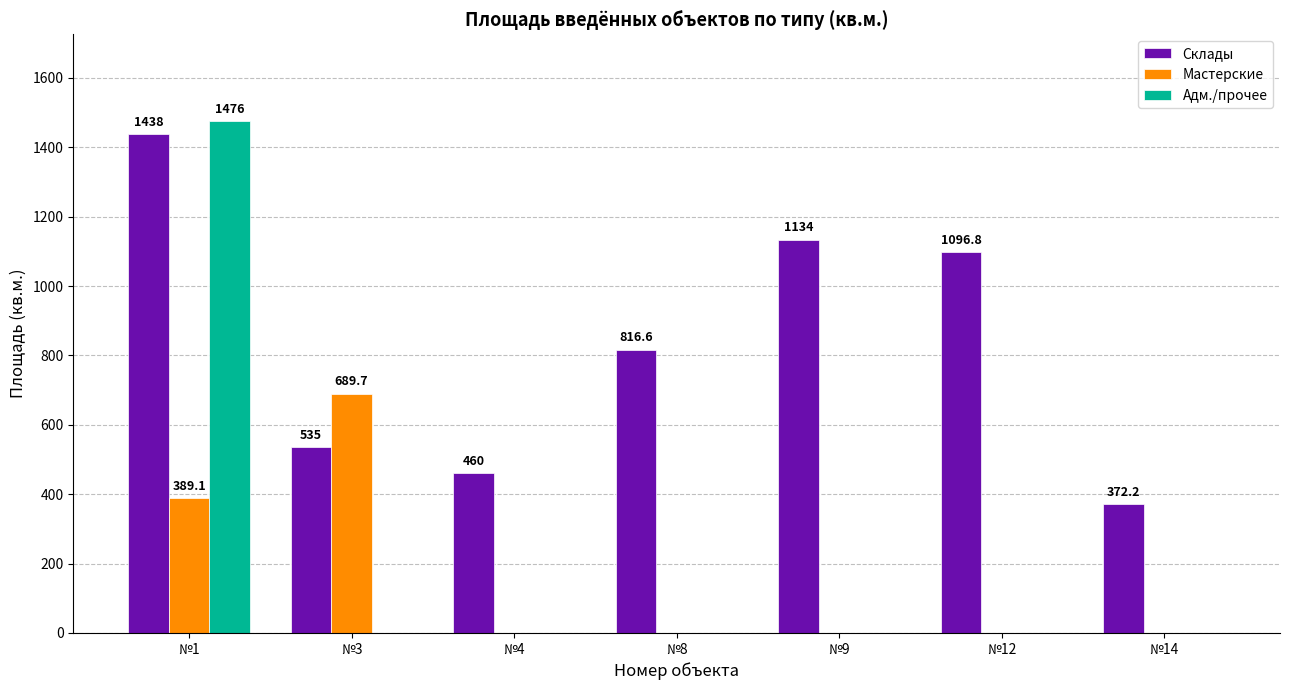

What is the spread (max minus min) of values at №8?

816.6